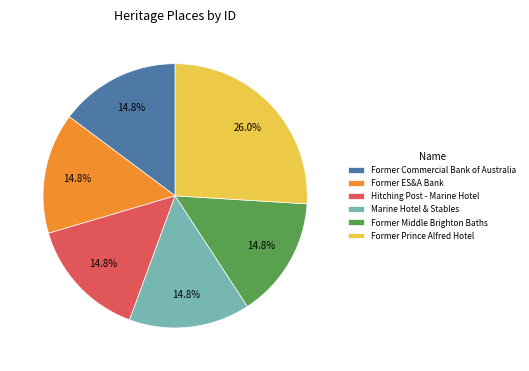

Between Former Middle Brighton Baths and Former Prince Alfred Hotel, which is larger?

Former Prince Alfred Hotel